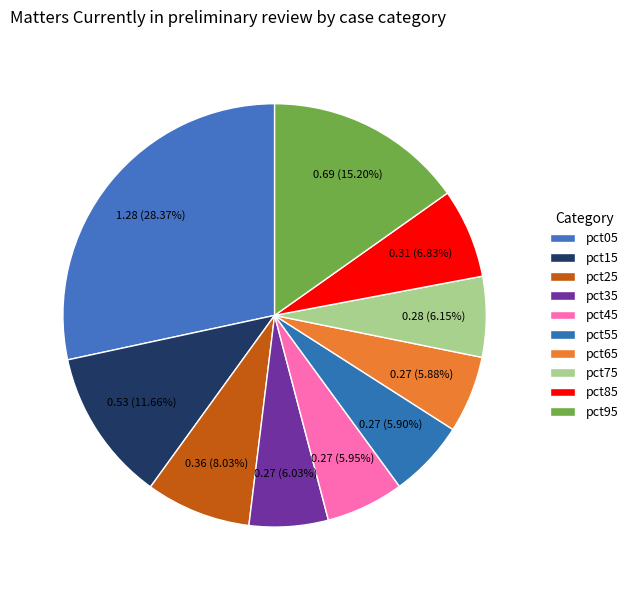

Which slice is the largest?

pct05